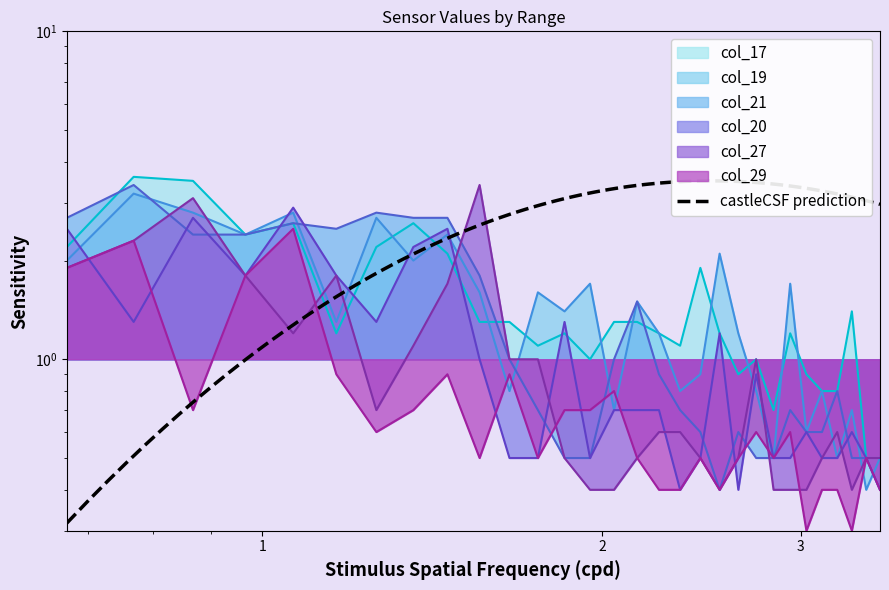

Which series has the largest range (max minus min)?

col_17